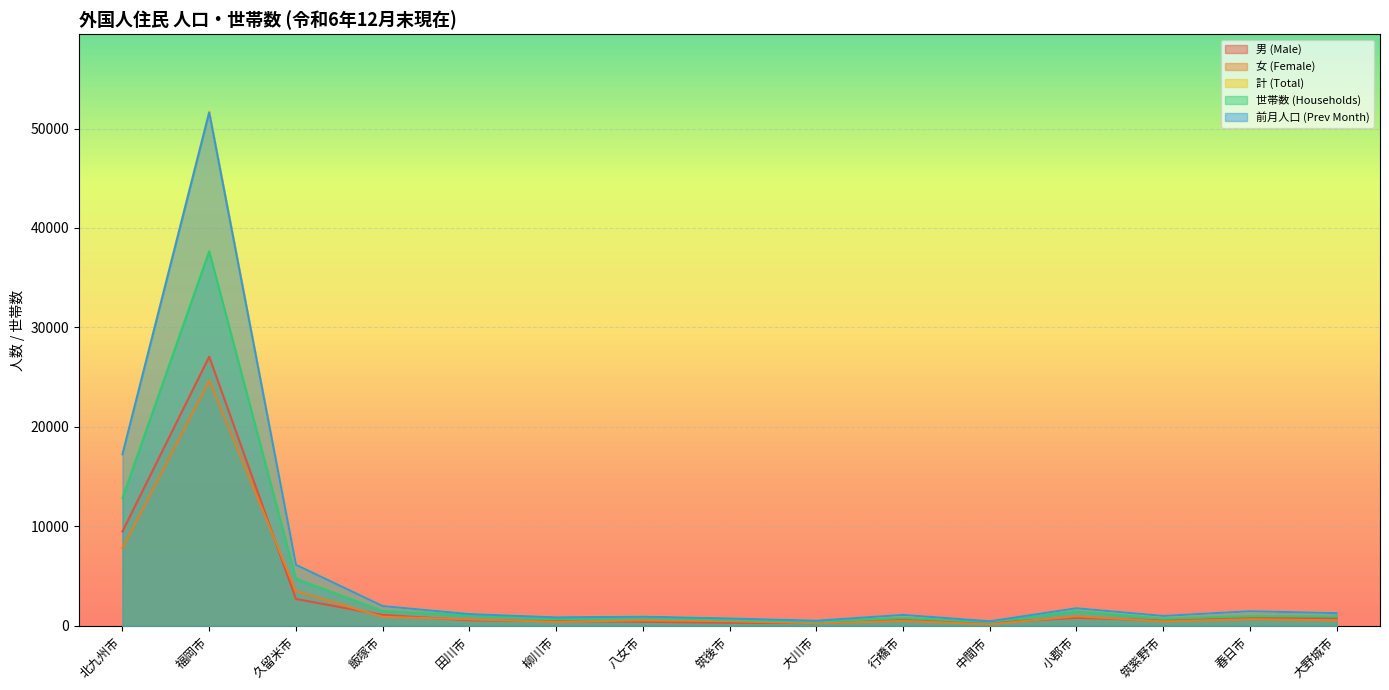

What is the maximum value shown in the chart?

51728